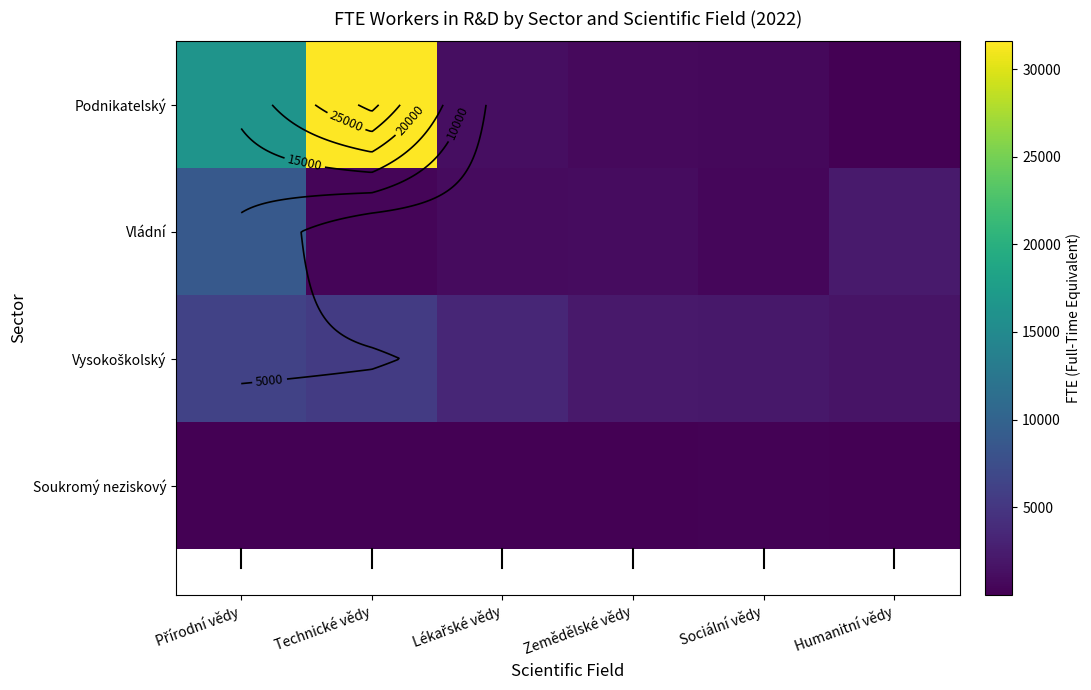

What is the difference between the Vládní values at Přírodní vědy and Sociální vědy?

8284.7